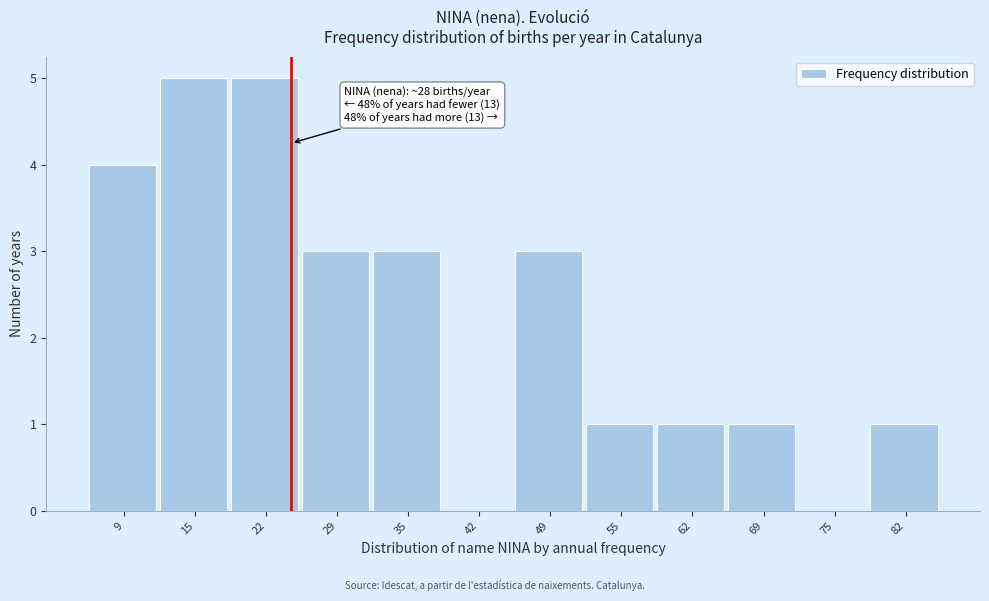

Reading right to left, extract all data points from this chart.

82=1	75=0	69=1	62=1	55=1	49=3	42=0	35=3	29=3	22=5	15=5	9=4